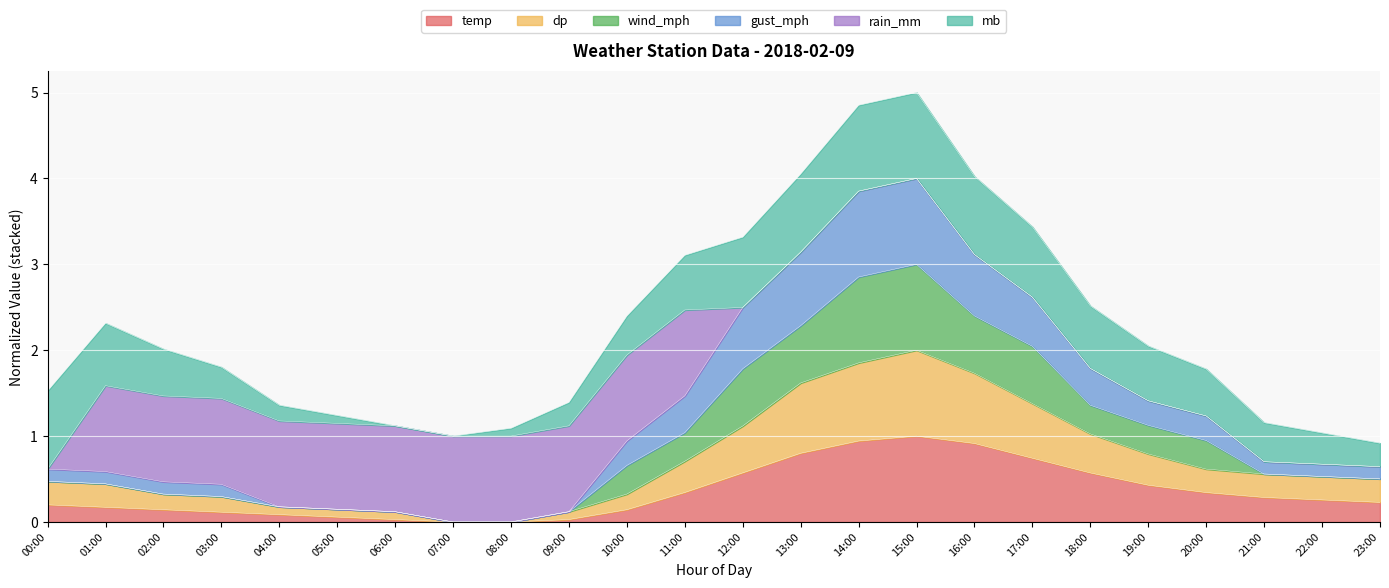

What is the total value across all series at 23:00?

0.9